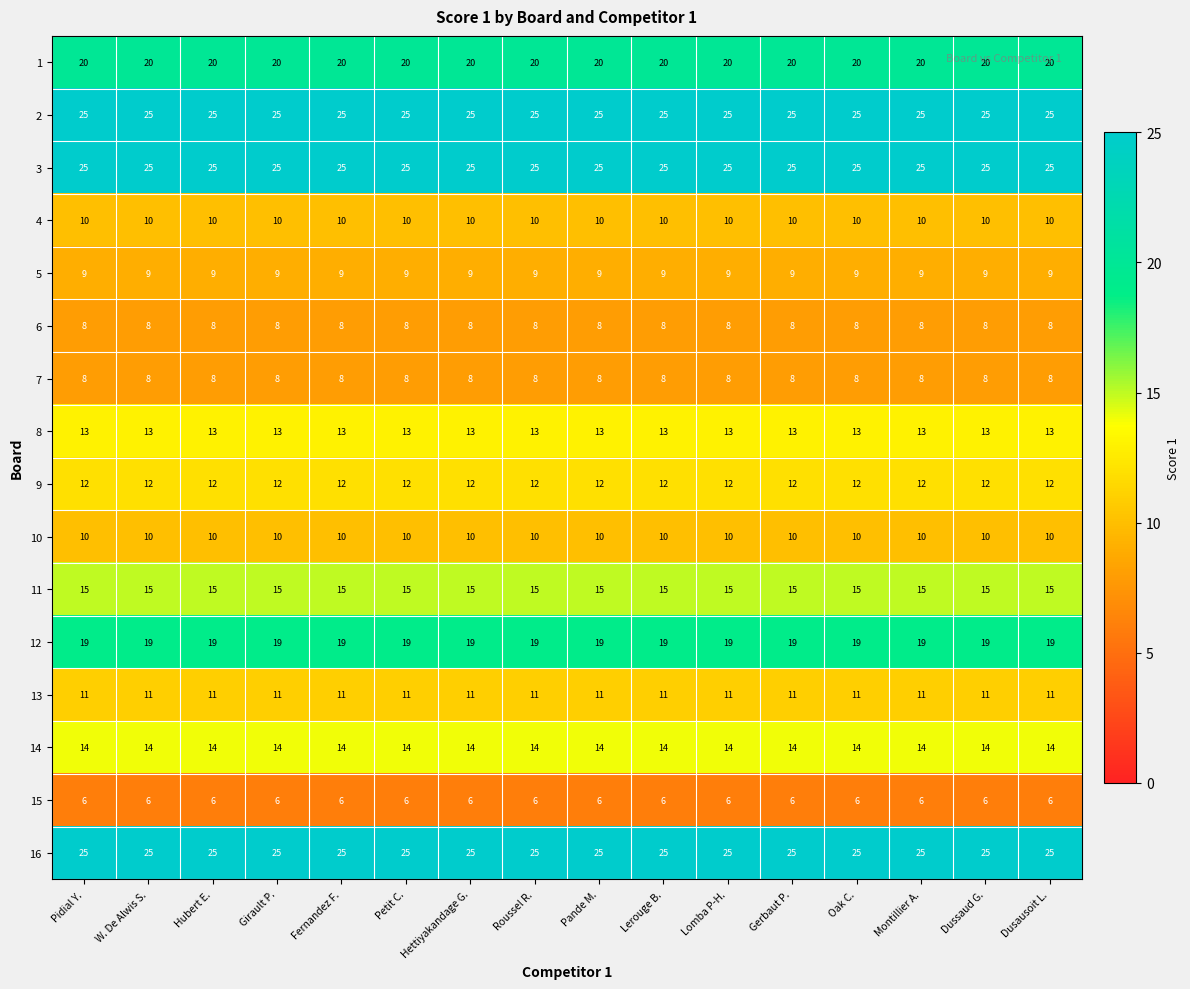

What is the spread (max minus min) of values at Roussel R.?

19